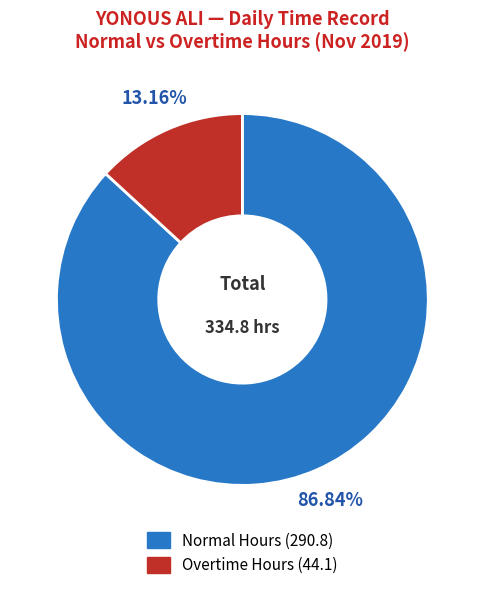

To the nearest percent, what is the difference between the largest and smallest slice percentages?

74%